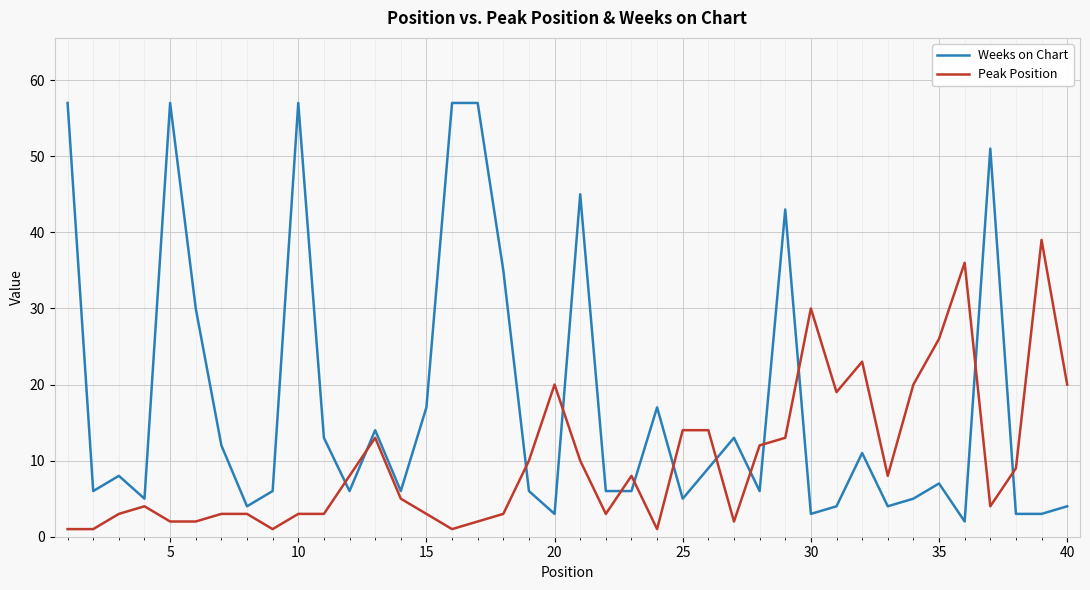

Which series has the widest spread of values?

Weeks on Chart